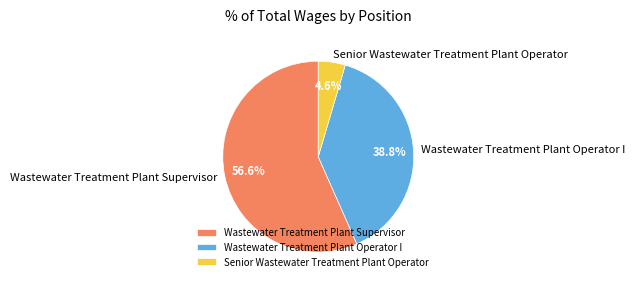

What percentage is the Wastewater Treatment Plant Operator I slice, to the nearest percent?

39%